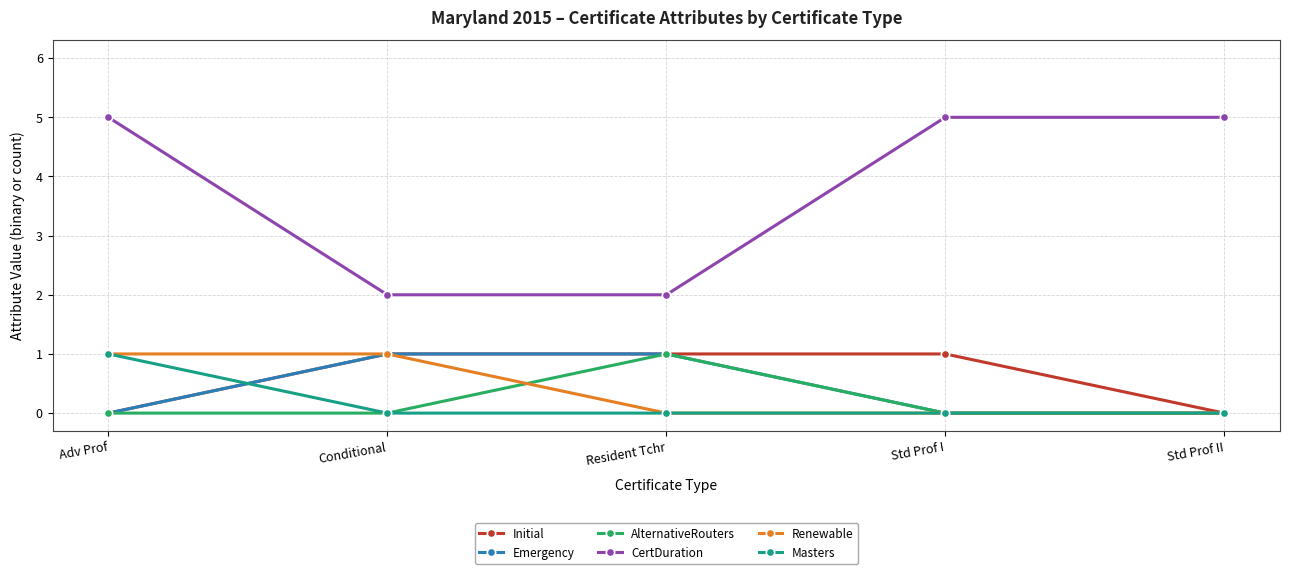

At which label does AlternativeRouters reach its peak?

Resident Tchr